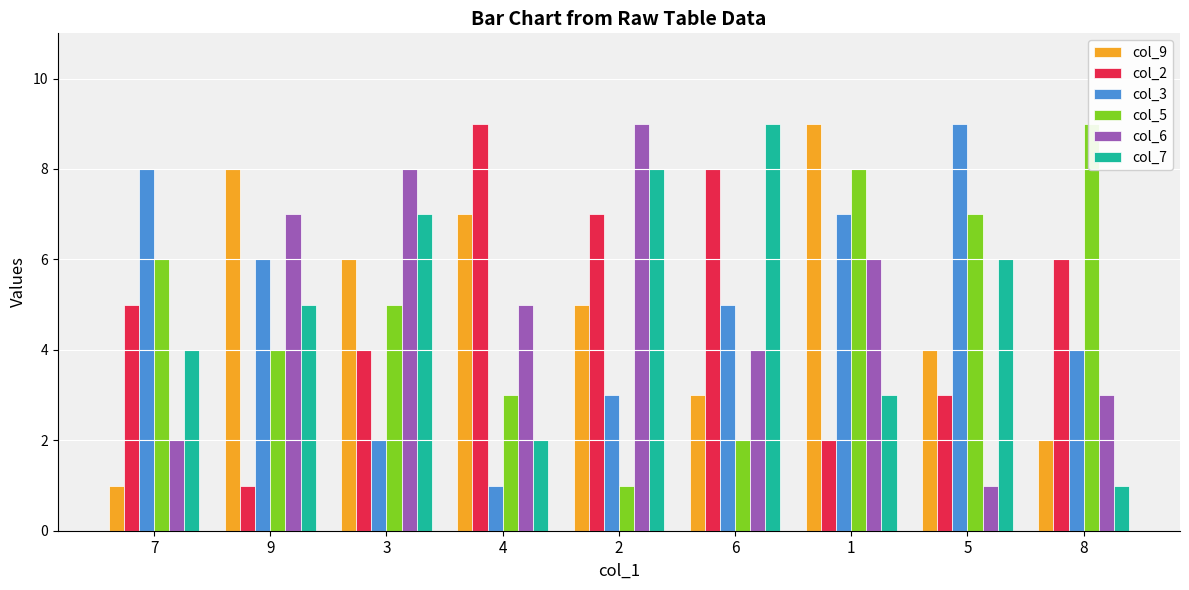

What position from the left is 3?

3